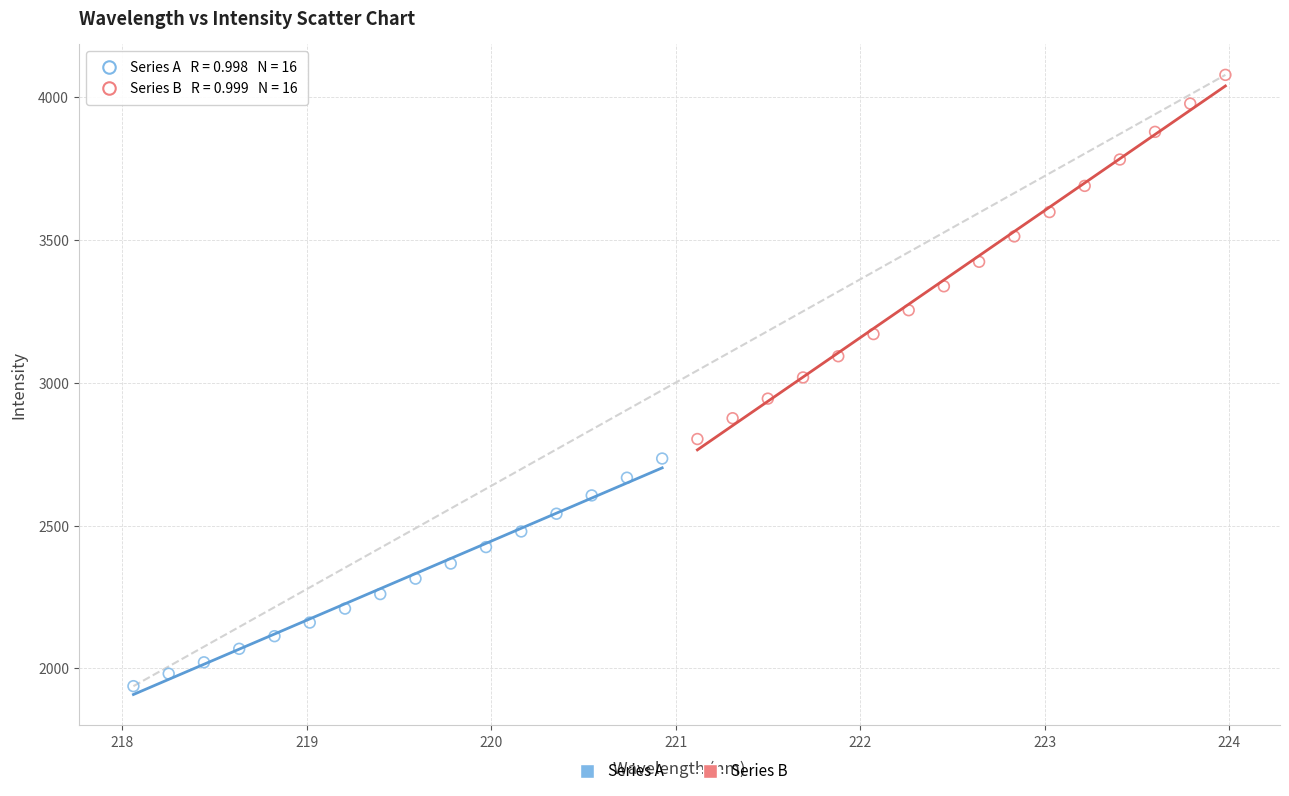

Which series reaches the maximum Y coordinate?

Series B